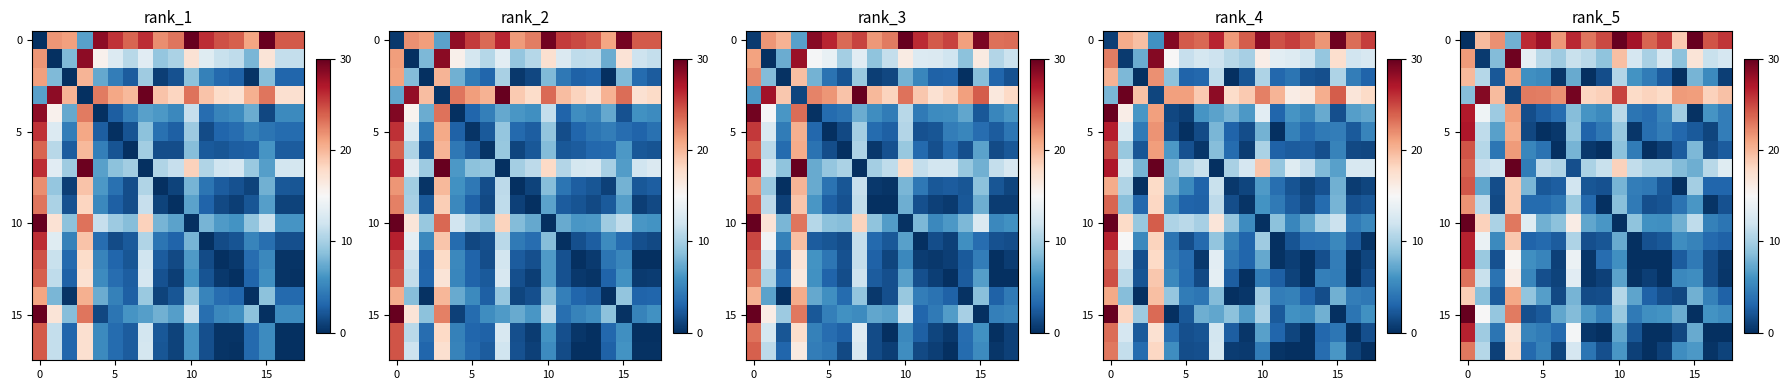

What is the spread (max minus min) of values at 11?

27.5